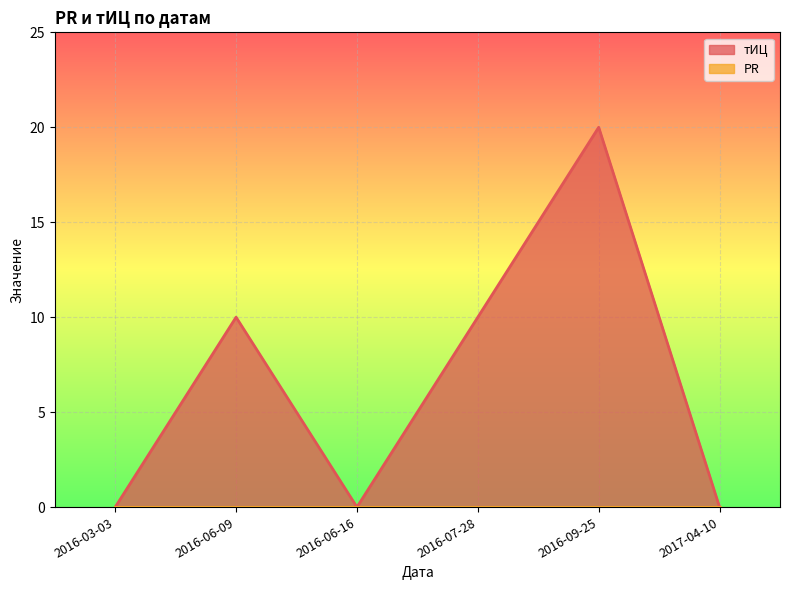

At how many categories does at least one series exceed 0?

3